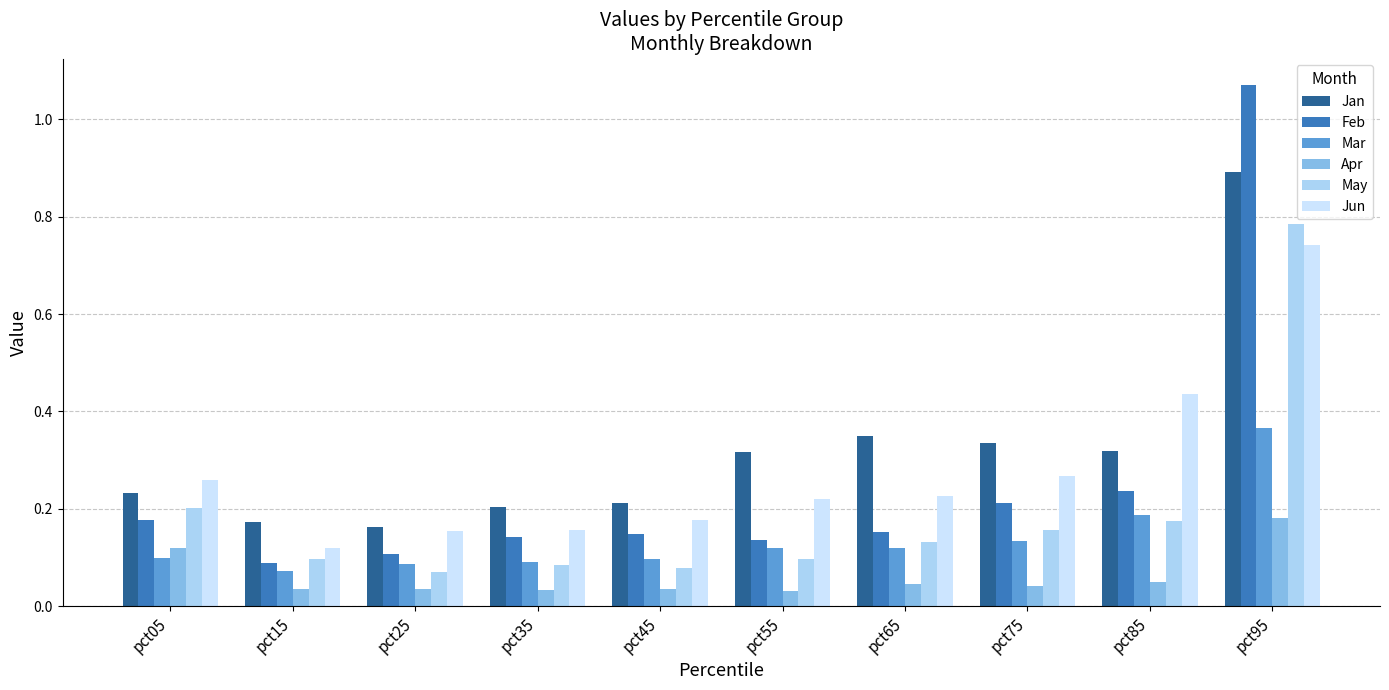

What is the total value across all series at pct05?

1.1